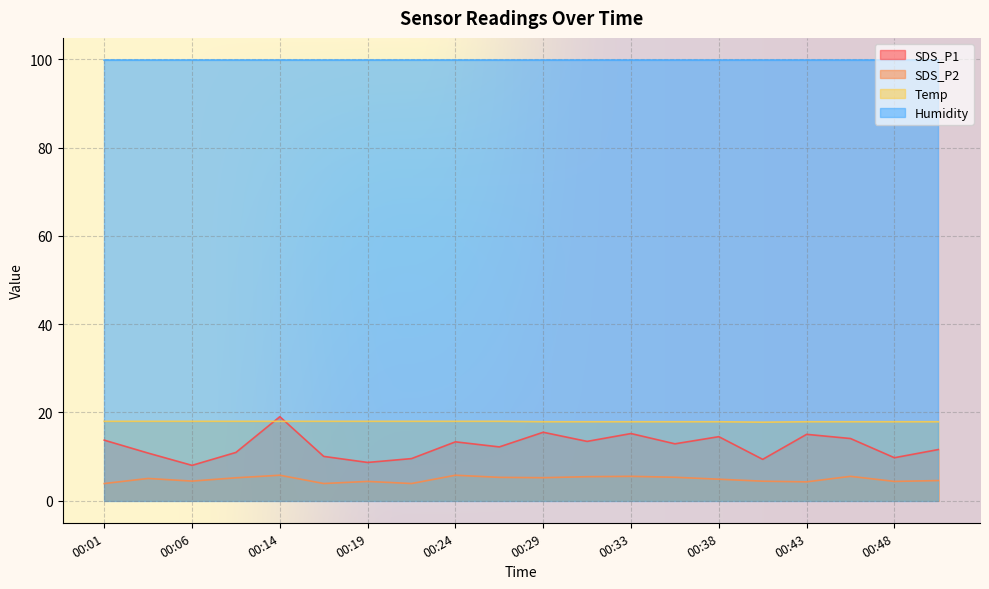

Is it true that Temp equals 18.0 at 00:19?

True